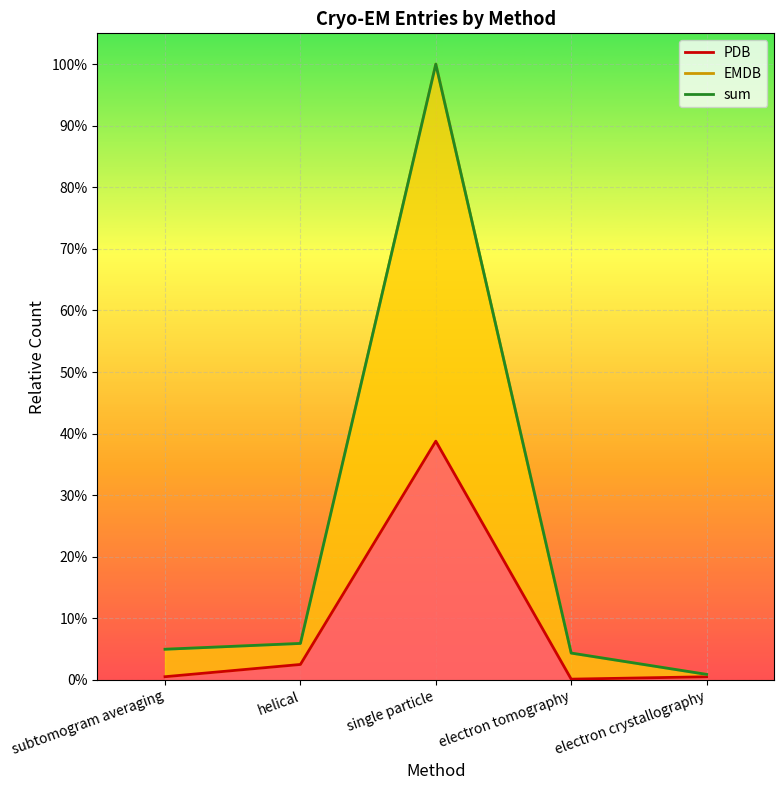

What is the difference between the highest and lowest values at single particle?

0.6